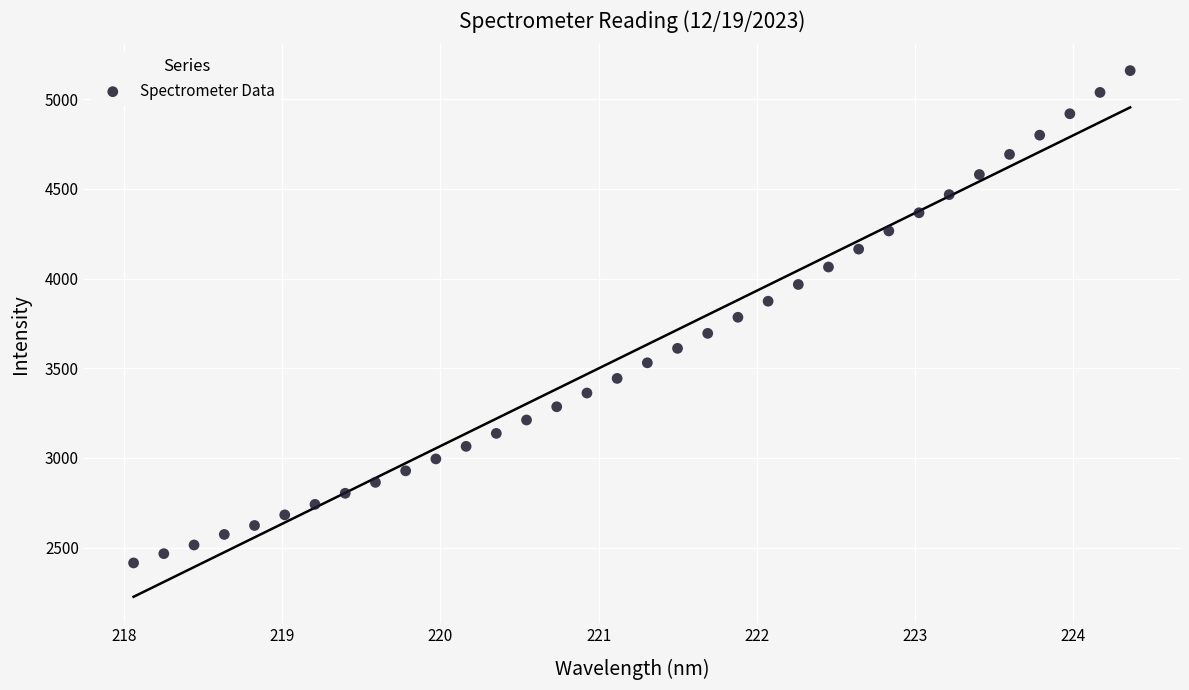

What is the range of X values (max minus min)?

6.3